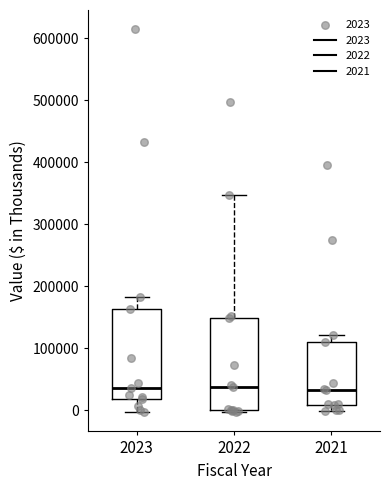

Reading left to right, read every box against the y-axis: the position of its median line, the range the box covers, and the ends of its whiskers. The values are not printed on the chart, so give them approximately, as read against the axis.

2023: median 40000, box 20000 to 160000, whiskers 0 to 180000
2022: median 40000, box 0 to 150000, whiskers 0 to 350000
2021: median 30000, box 10000 to 110000, whiskers 0 to 120000